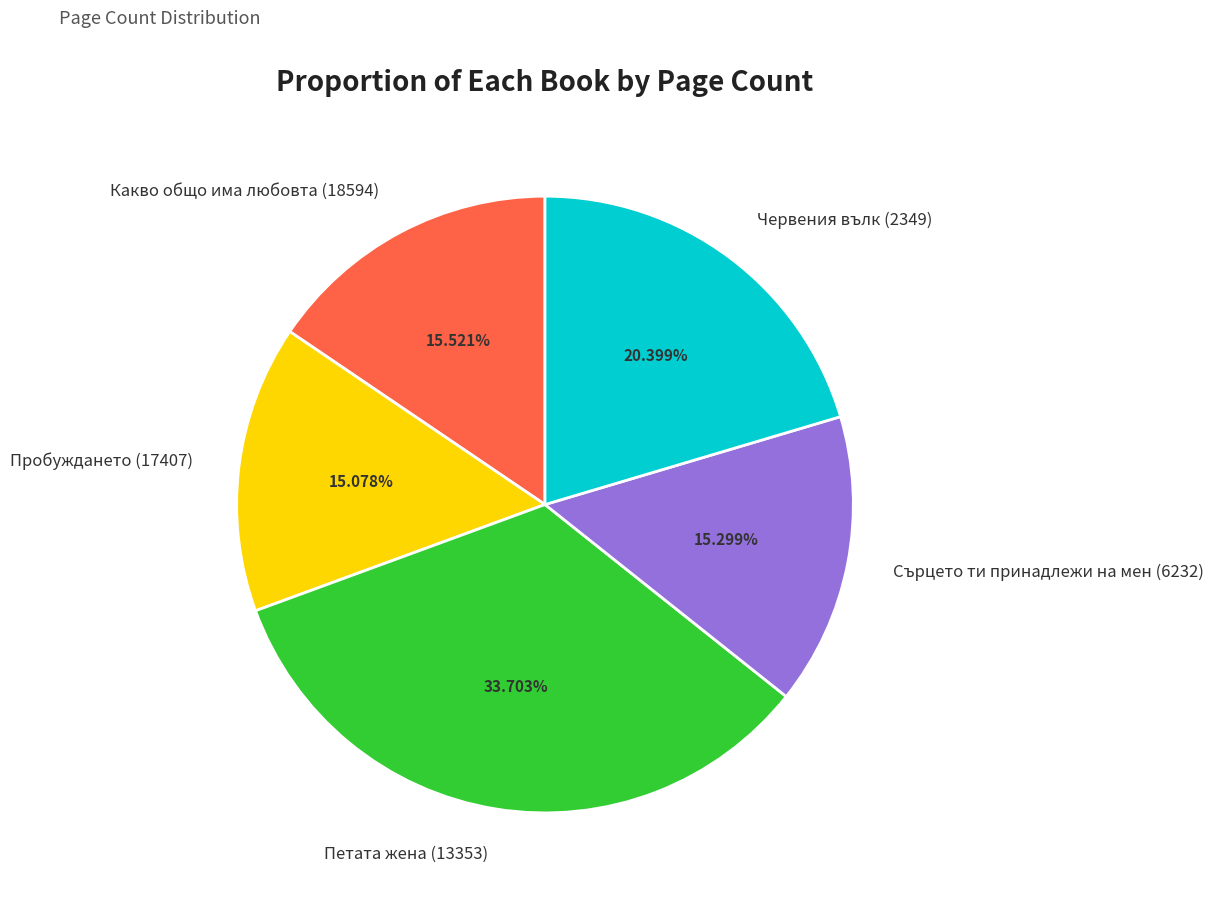

Is Петата жена (13353) the majority of the pie?

No